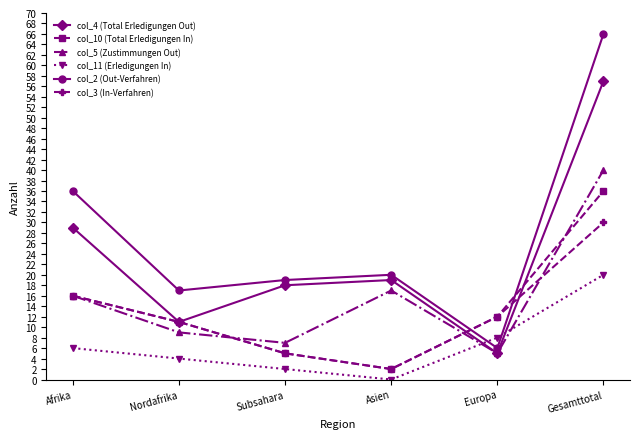

How many interior local peaks does the col_5 (Zustimmungen Out) series have?

1